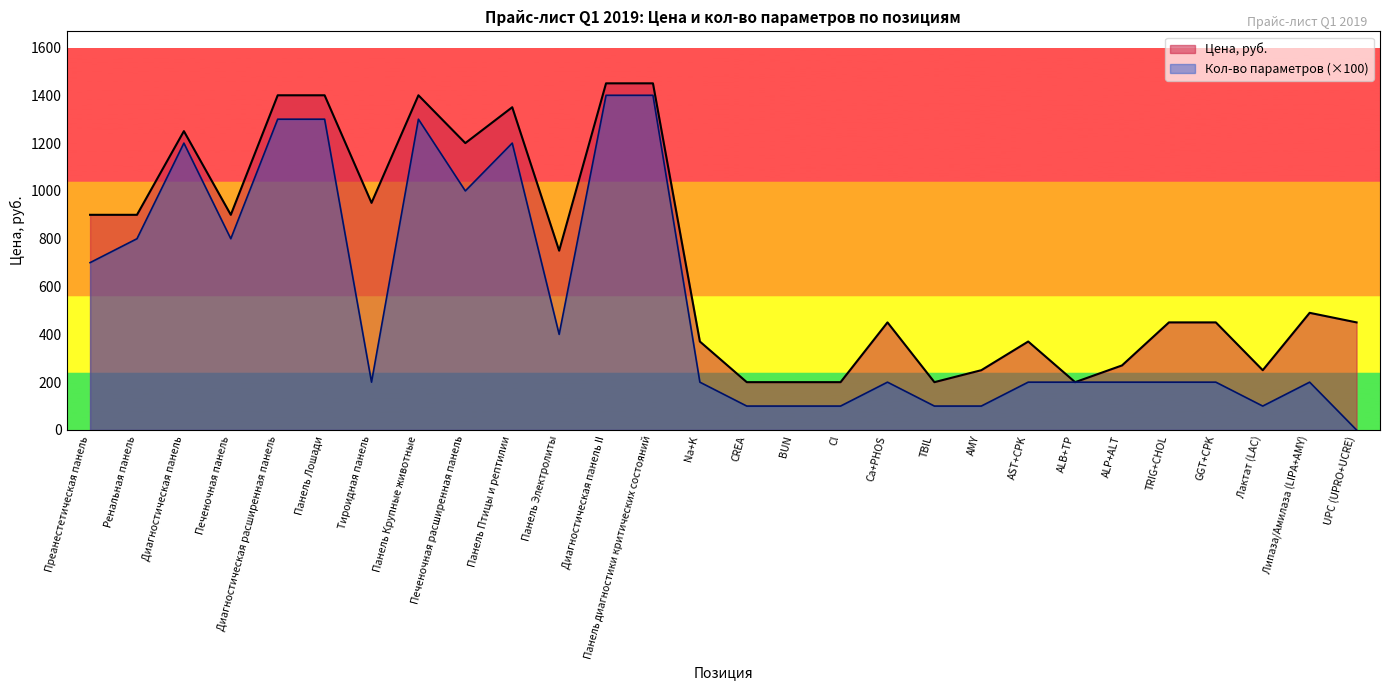

True or false: Кол-во параметров has more than 2 points higher than both neighbors.

True